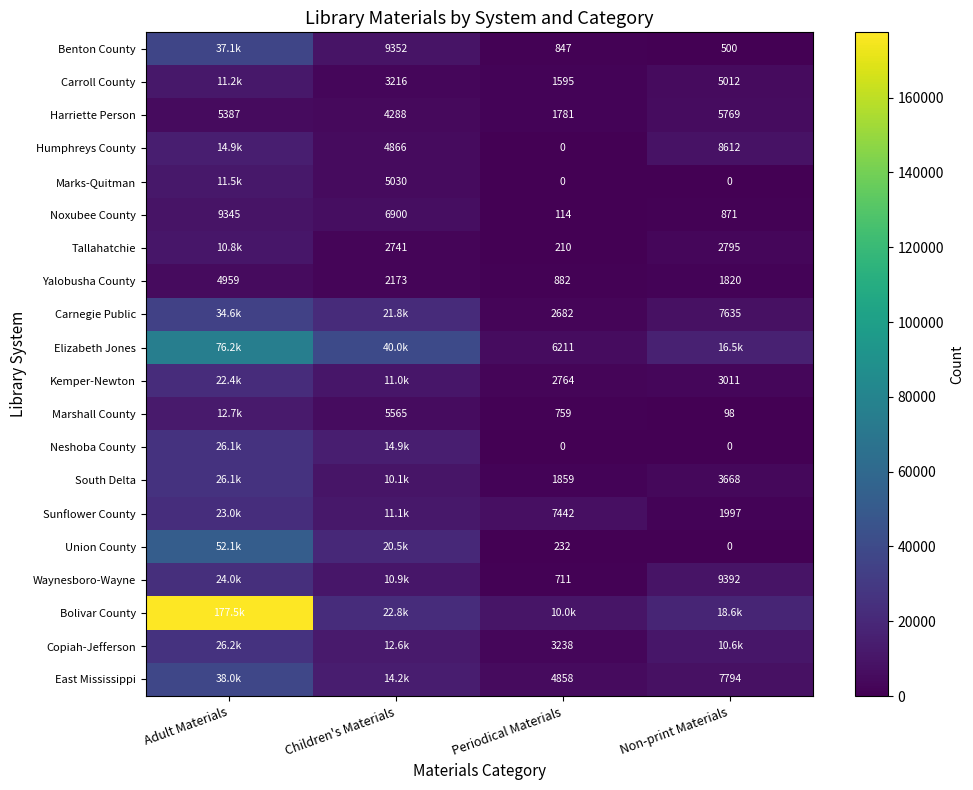

True or false: Tallahatchie has a value of 3645 at Children's Materials.

False